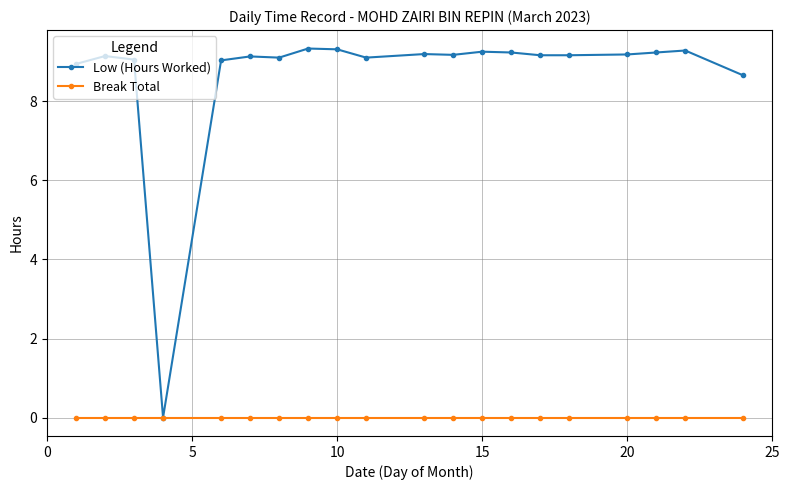

What is the maximum value shown in the chart?

9.3